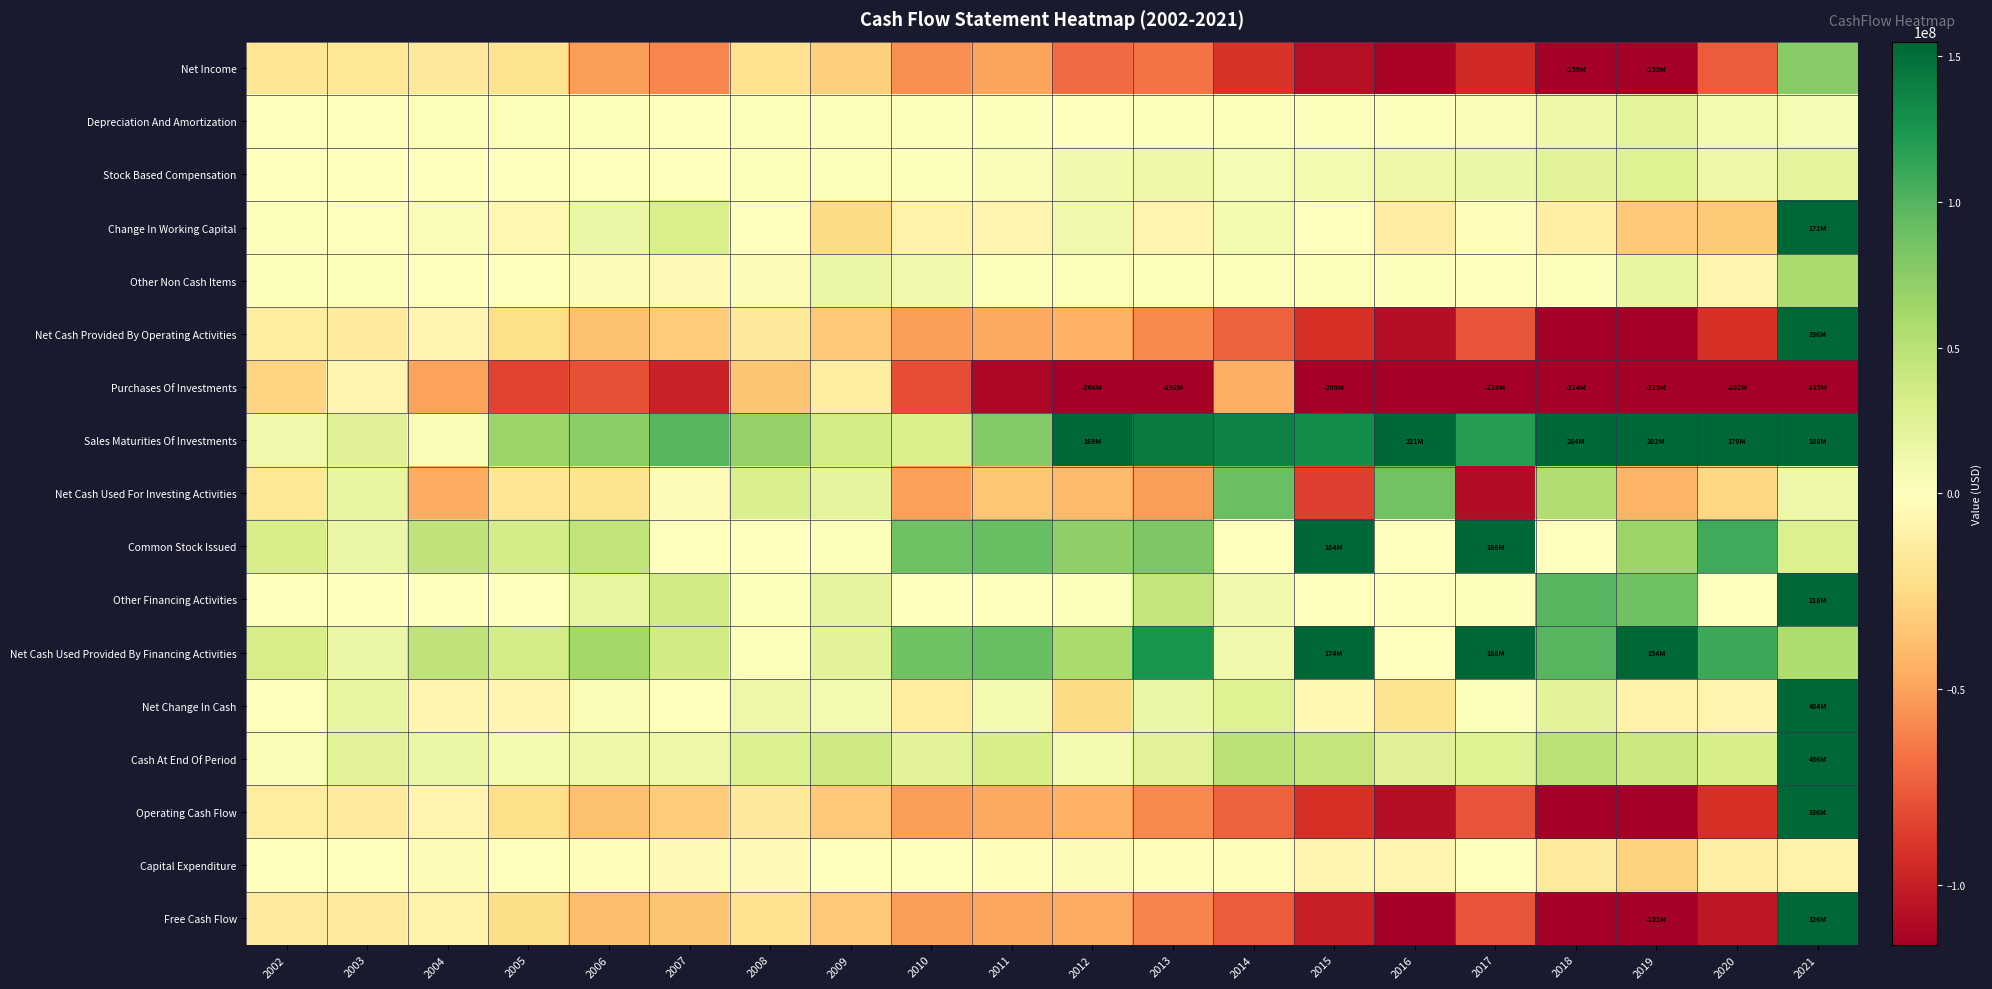

How many distinct data groups are displayed?

17